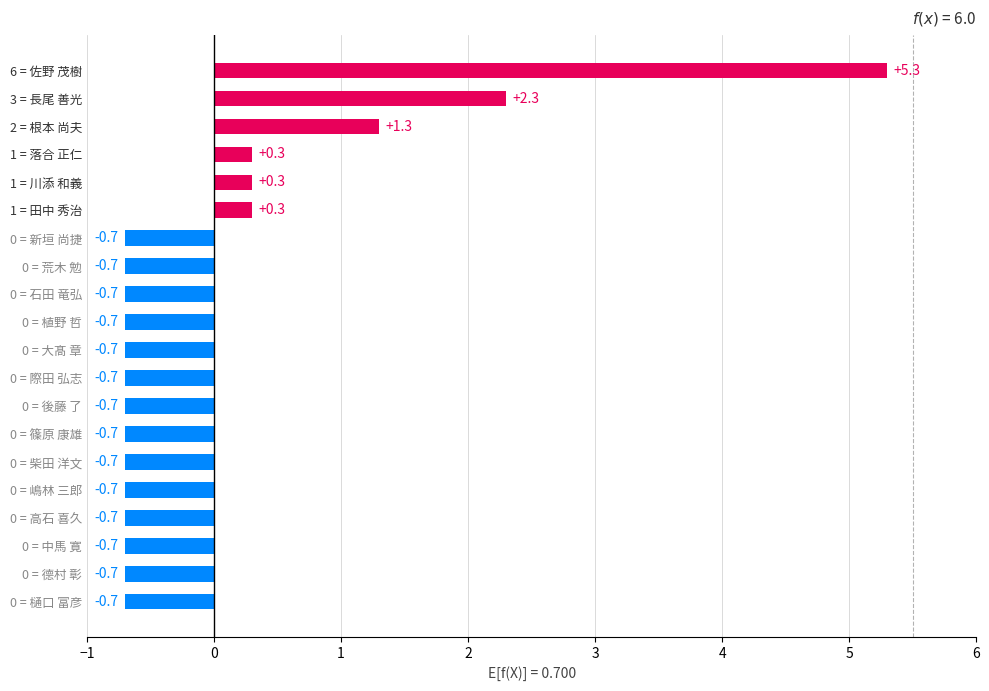

What is the difference between the second highest and second lowest values?

3.0